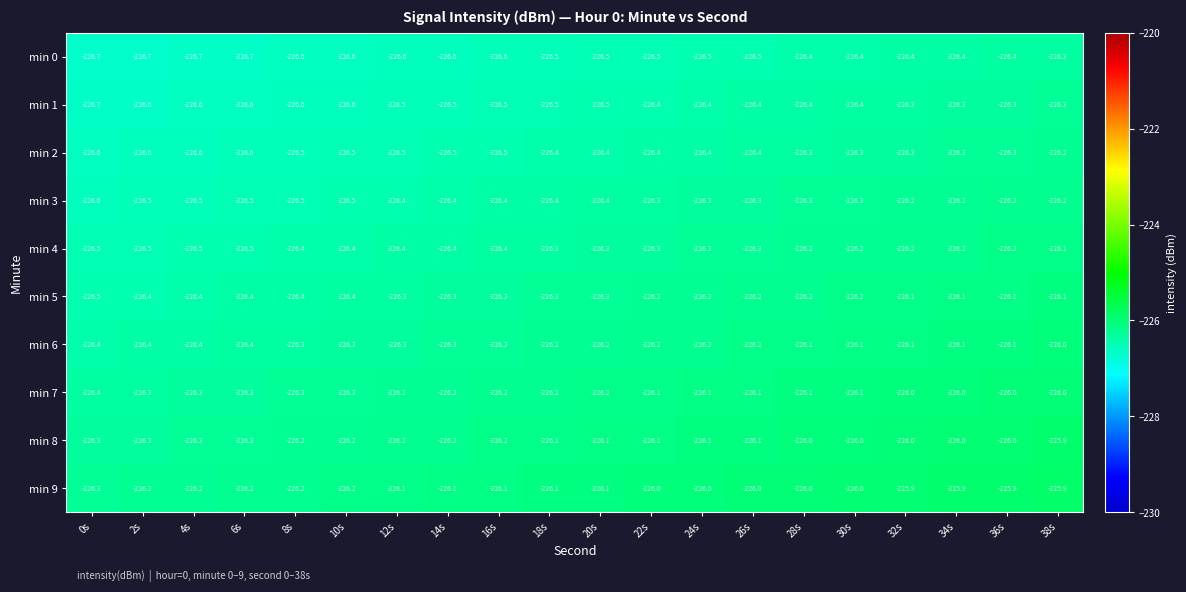

What is the spread (max minus min) of values at 12s?

0.5